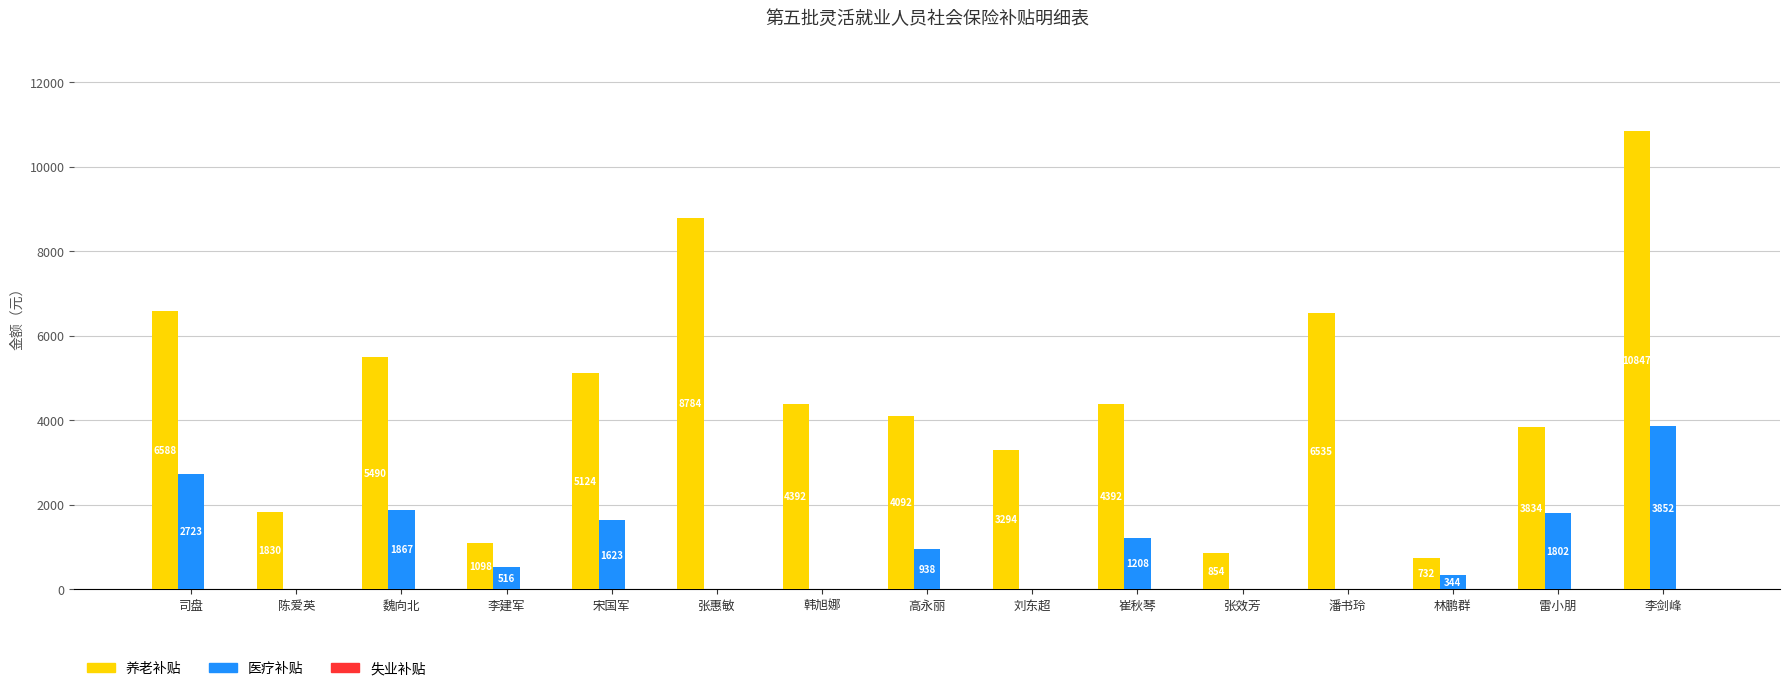

True or false: 养老补贴 has a value of 5490.0 at 魏向北.

True